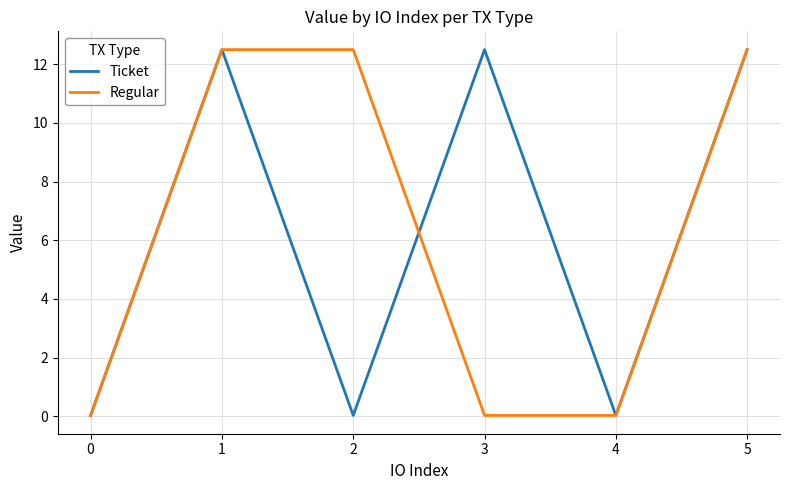

True or false: Ticket has more than 0 interior local peaks.

True